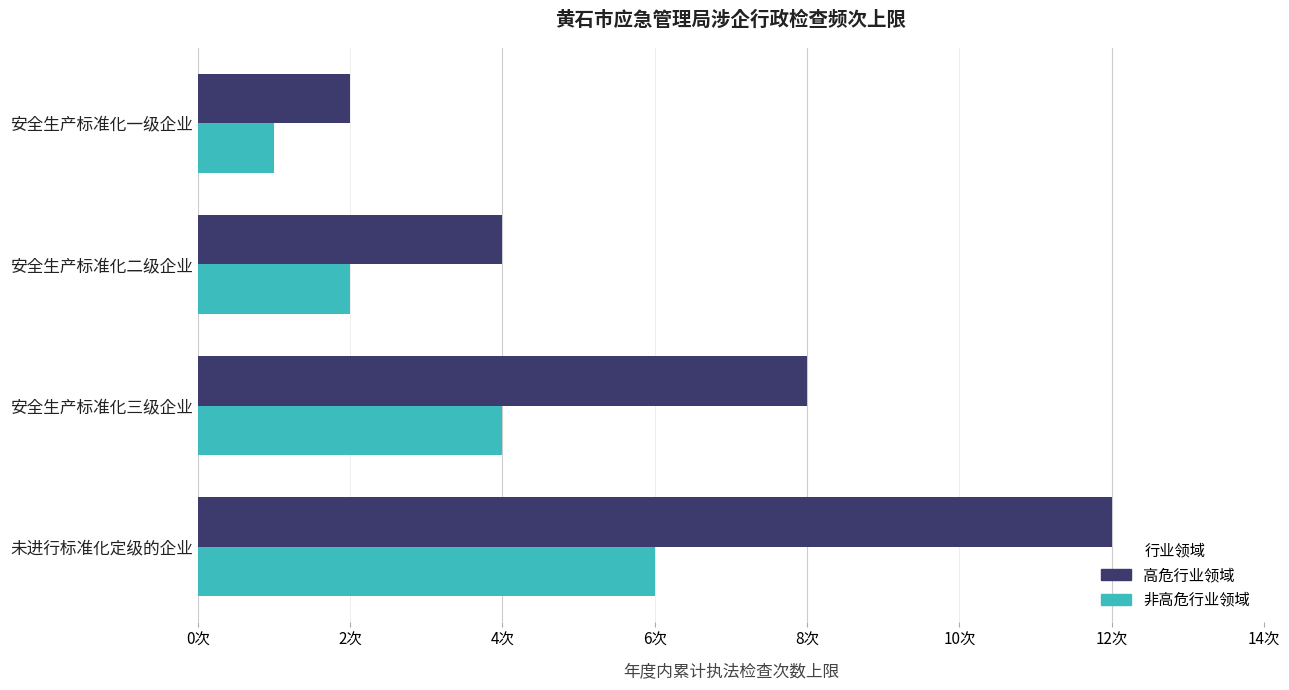

What are all the series names shown in the legend?

高危行业领域, 非高危行业领域